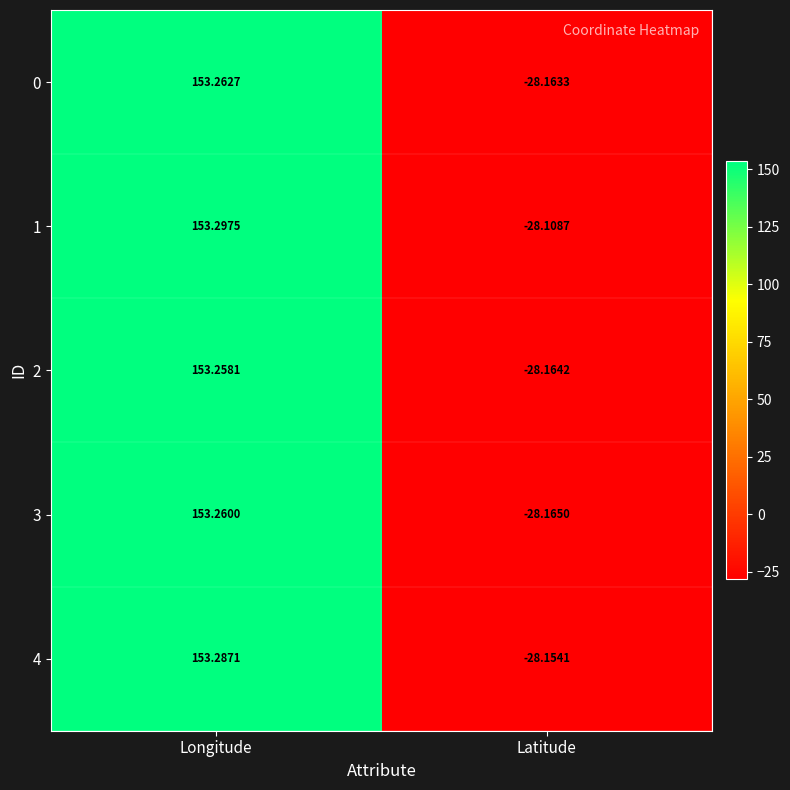

How many distinct data groups are displayed?

5